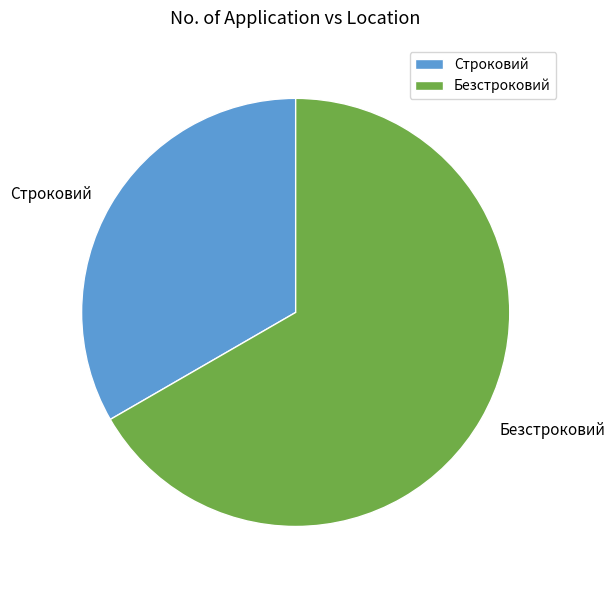

Between Безстроковий and Строковий, which is larger?

Безстроковий